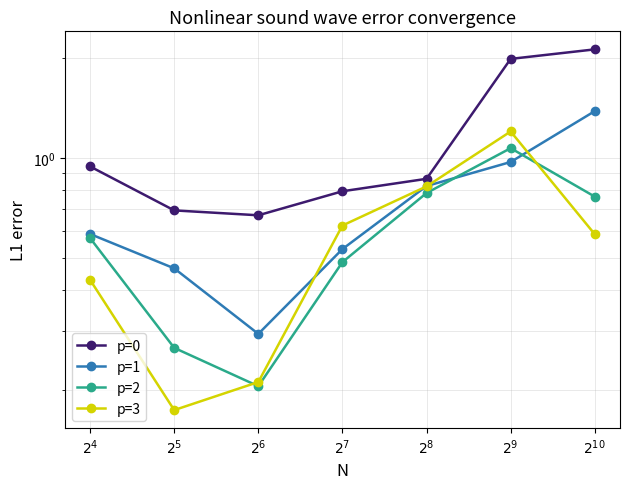

Reading left to right, extract all data points from this chart.

p=0: $2^{4}$=0.9	$2^{5}$=0.7	$2^{6}$=0.7	$2^{7}$=0.8	$2^{8}$=0.9	$2^{9}$=2.0	$2^{10}$=2.1
p=1: $2^{4}$=0.6	$2^{5}$=0.5	$2^{6}$=0.3	$2^{7}$=0.5	$2^{8}$=0.8	$2^{9}$=1.0	$2^{10}$=1.4
p=2: $2^{4}$=0.6	$2^{5}$=0.3	$2^{6}$=0.2	$2^{7}$=0.5	$2^{8}$=0.8	$2^{9}$=1.1	$2^{10}$=0.8
p=3: $2^{4}$=0.4	$2^{5}$=0.2	$2^{6}$=0.2	$2^{7}$=0.6	$2^{8}$=0.8	$2^{9}$=1.2	$2^{10}$=0.6